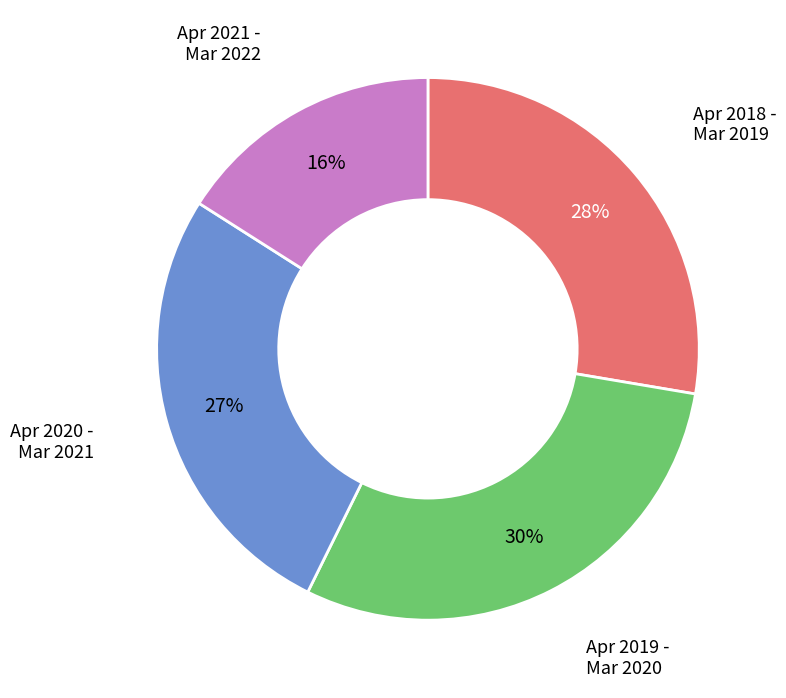

Is there any slice that represents more than half of the pie?

No